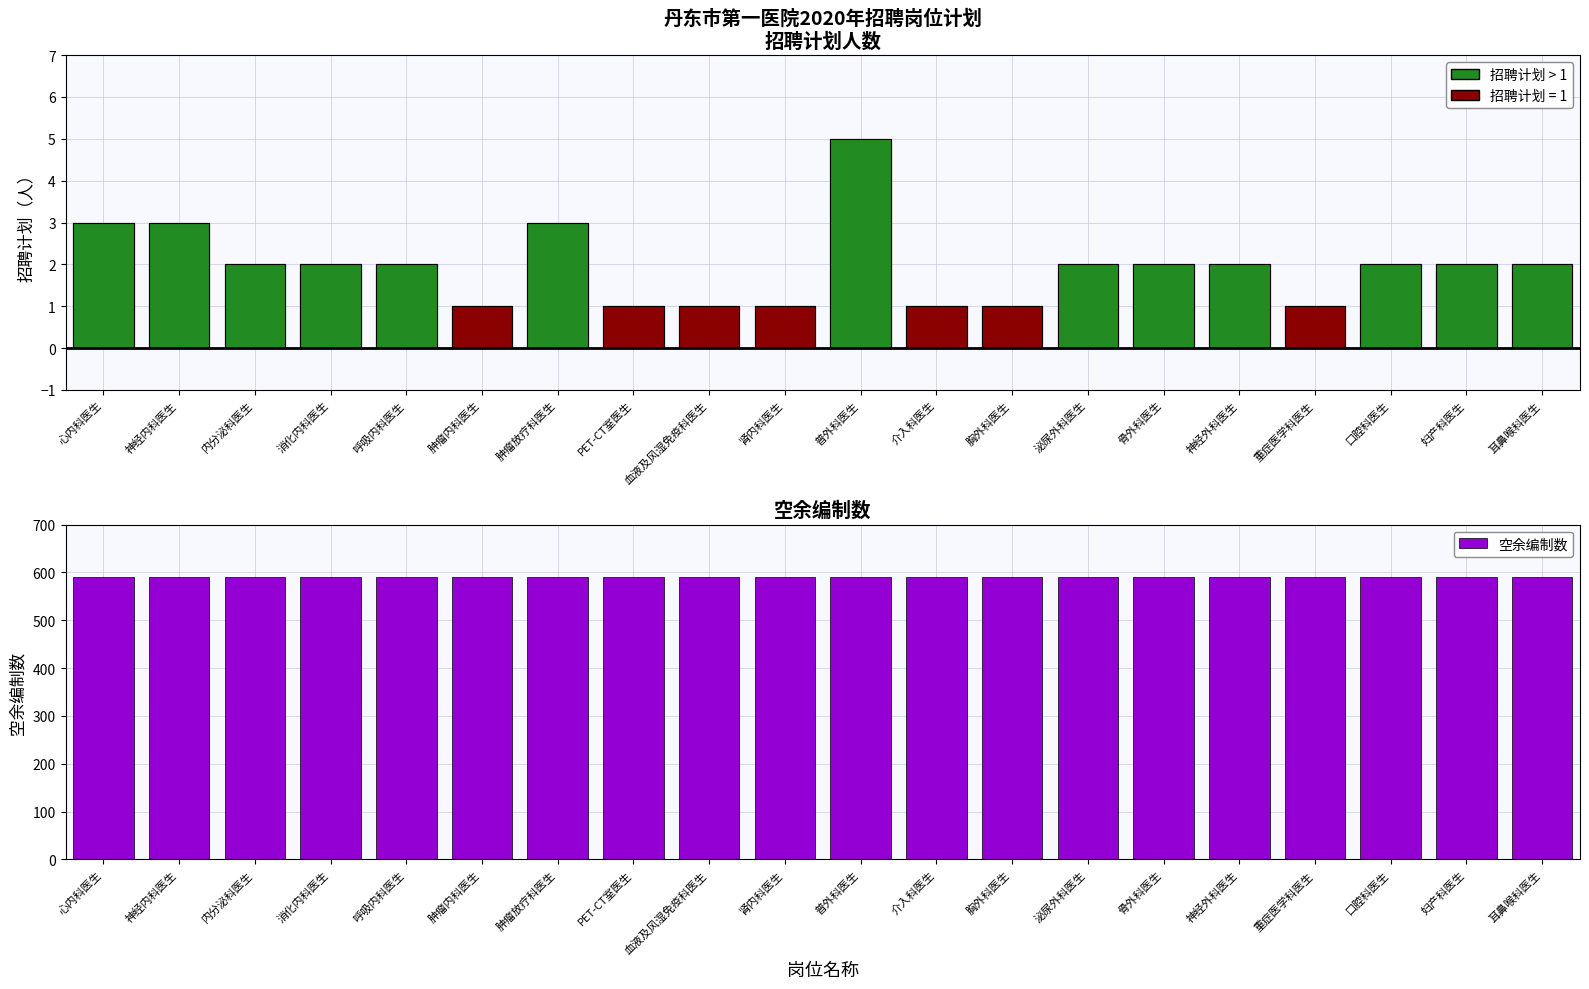

Is the value of 招聘计划 at 妇产科医生 greater than the value of 空余编制数 at PET-CT室医生?

No